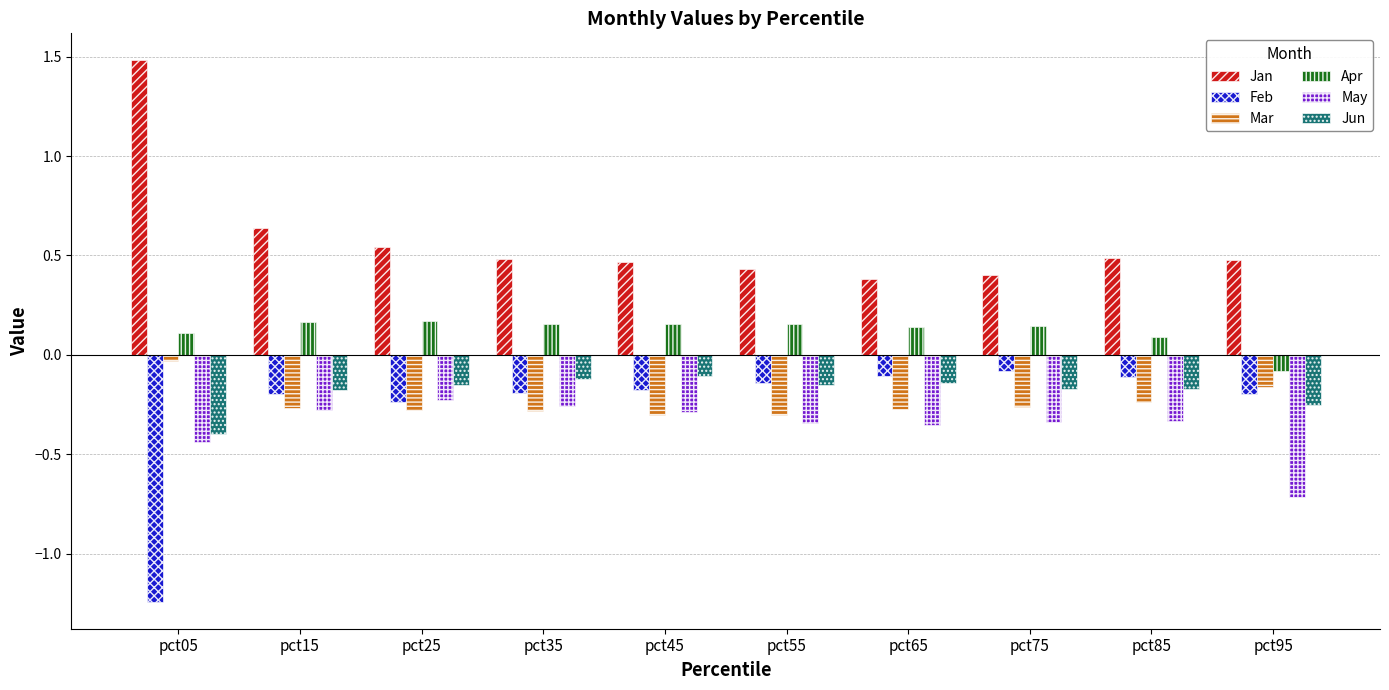

Count the Apr values in the range 0 to 1.

9